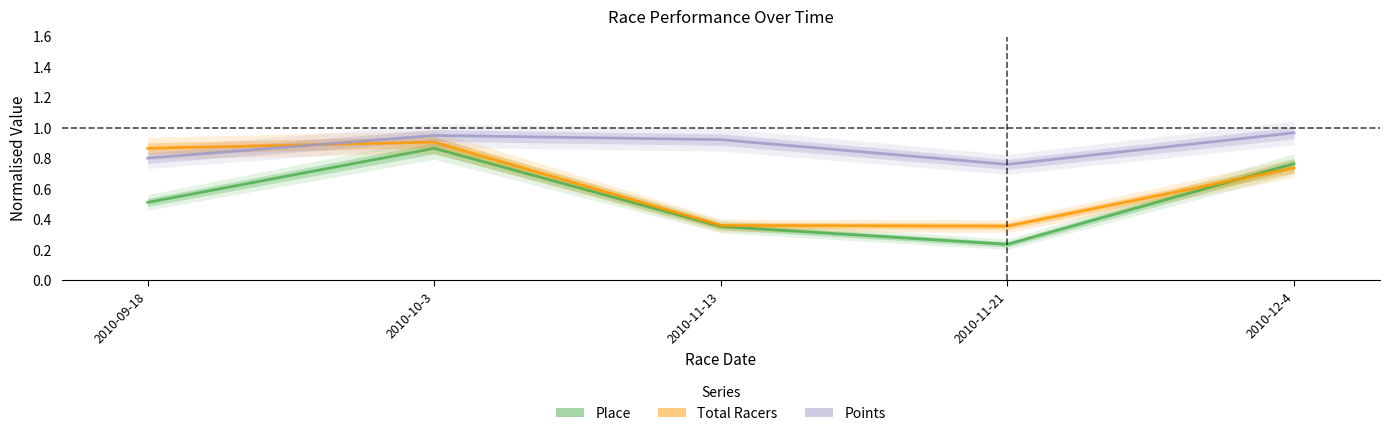

How many Total Racers values are between 0 and 1?

5